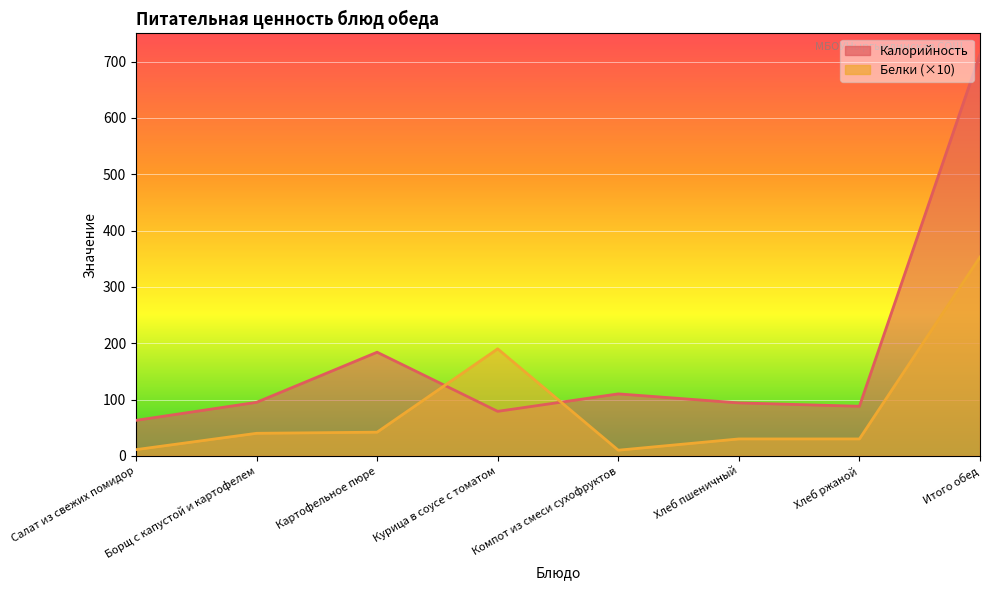

The Калорийность series shows 60 at Хлеб ржаной. True or false?

False